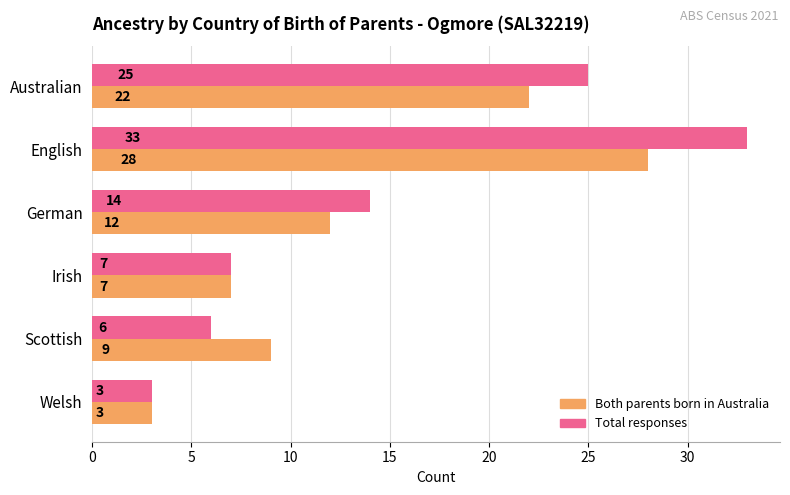

Between German and Irish, which series saw the biggest shift?

Total responses